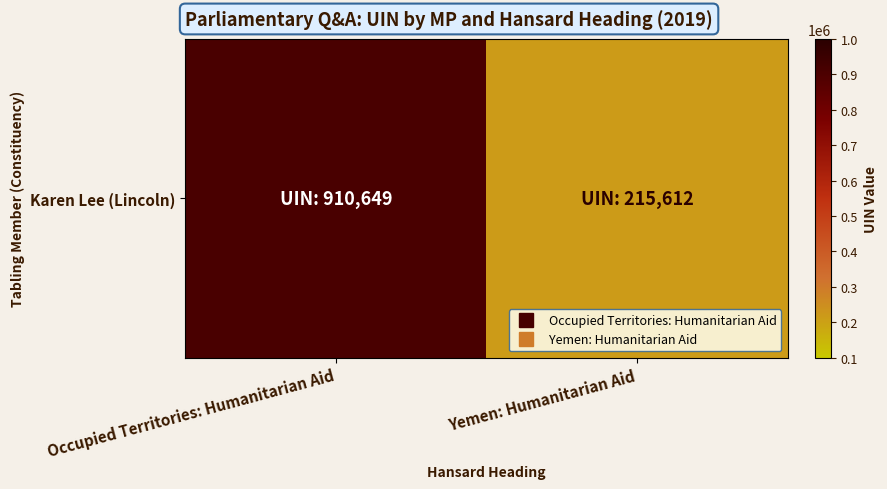

How many data points are less than 910649?

1